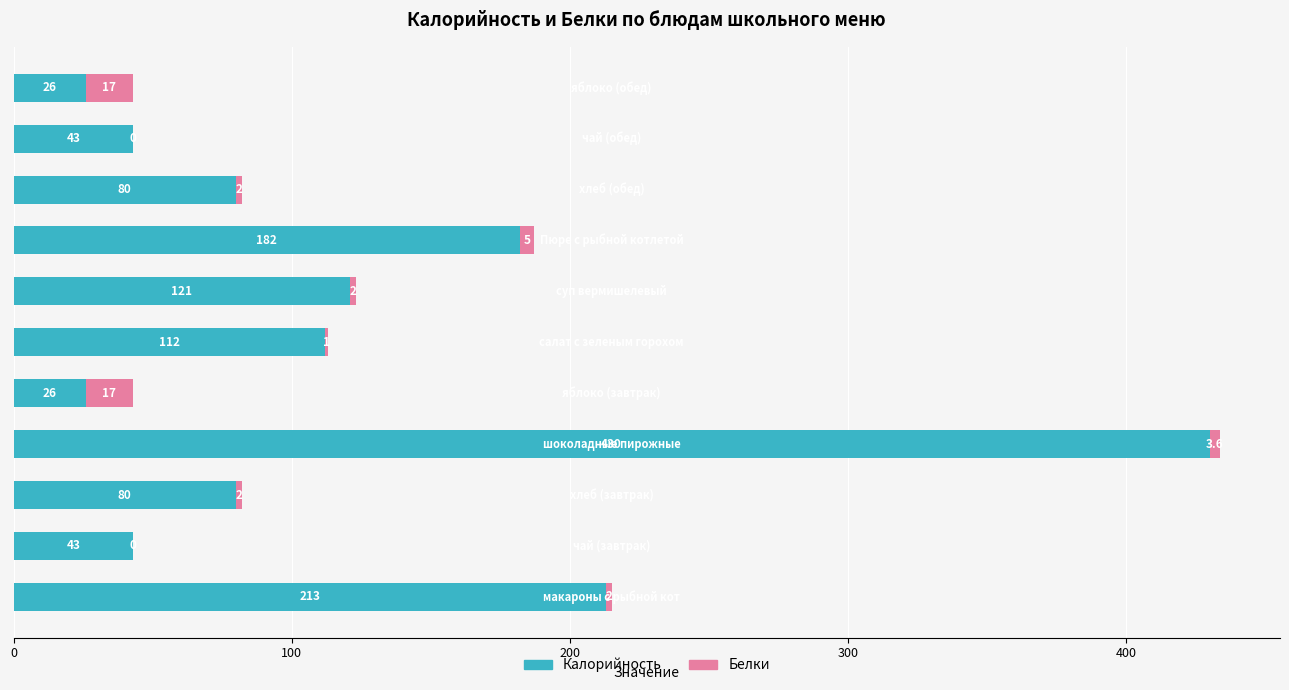

What are all the series names shown in the legend?

Калорийность, Белки